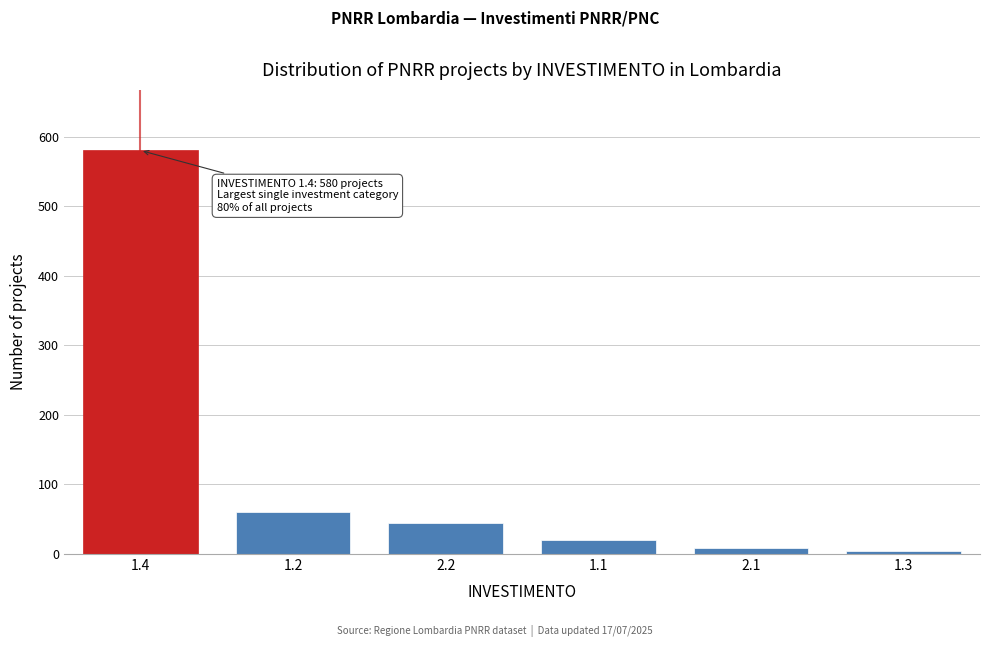

Reading right to left, list all the values displayed in this chart.

5	8	20	45	60	580